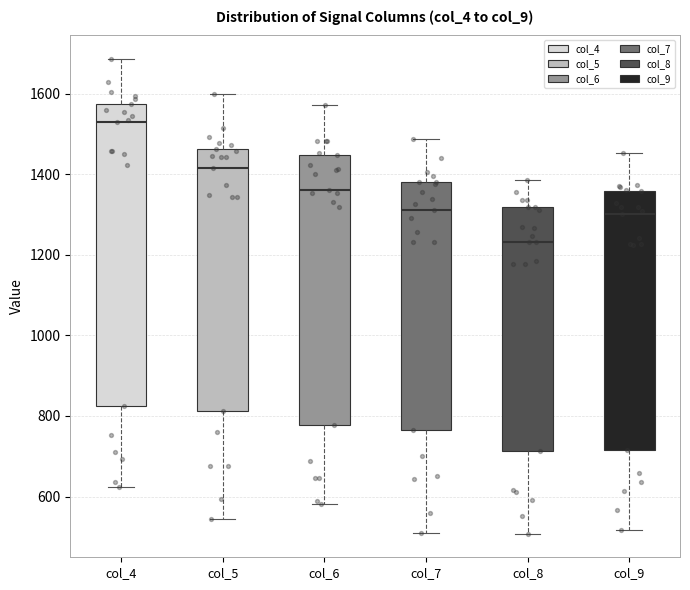

Where does the upper whisker of the box for col_7 end on the y-axis? The values are not printed on the chart, so give them approximately, as read against the axis.

1480